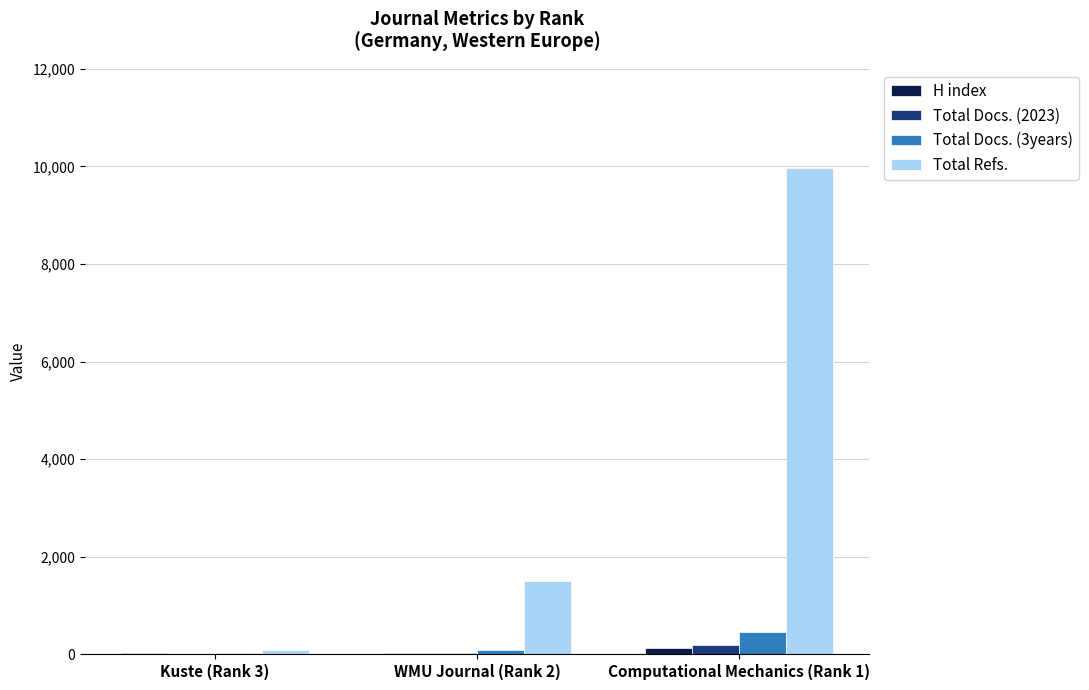

How many series are shown in this chart?

4